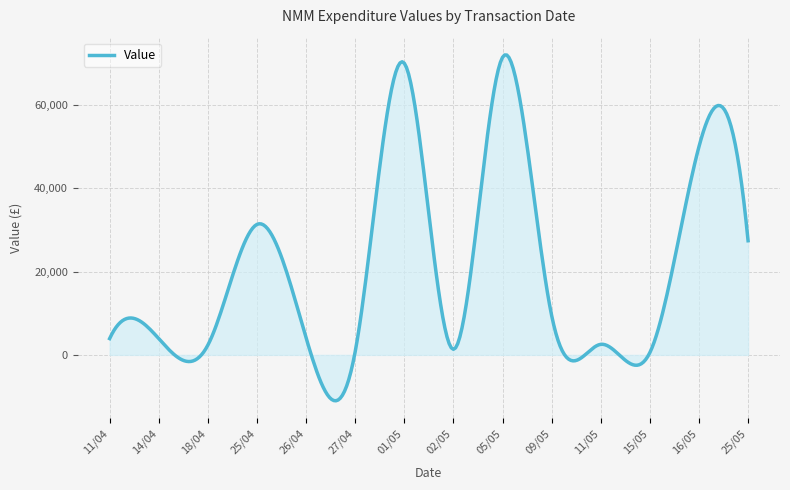

What is the sum of all values?

6353708.1